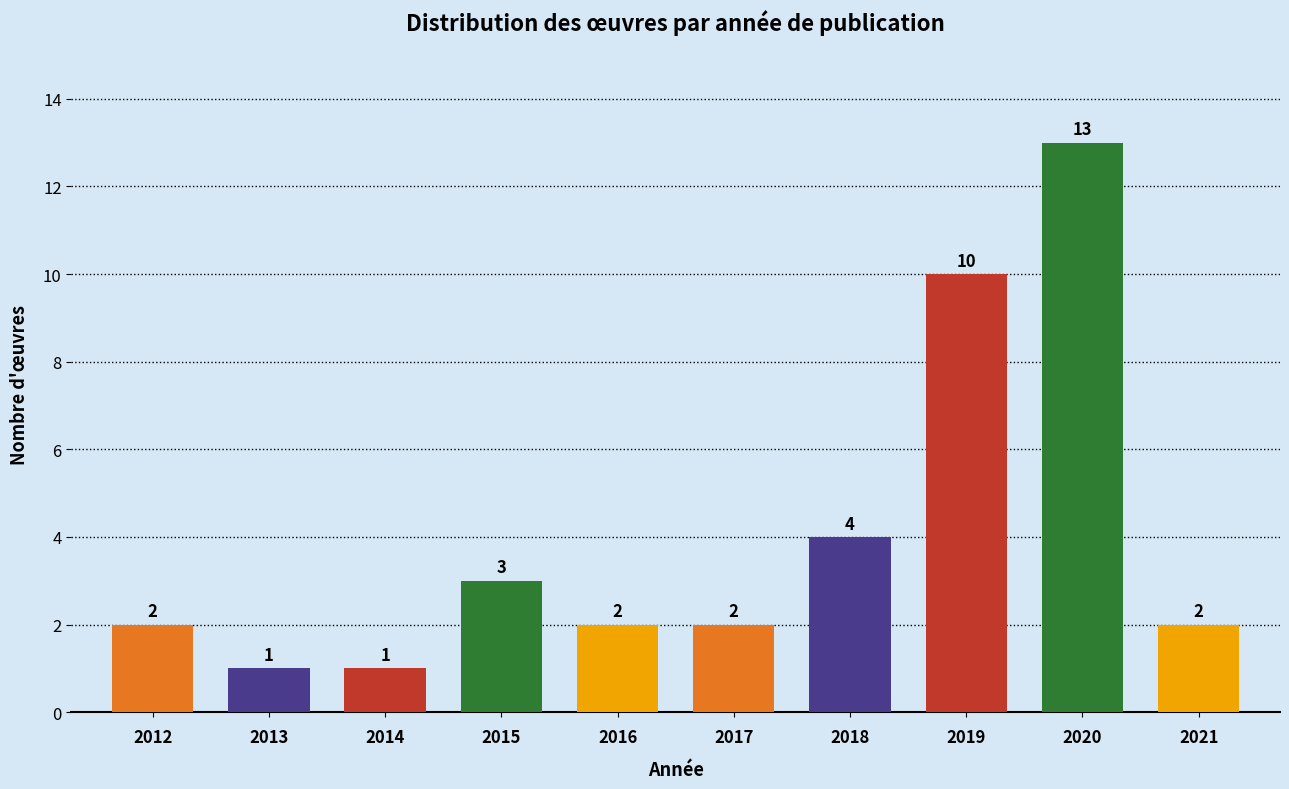

Reading right to left, transcribe all the data shown in this chart.

2021=2	2020=13	2019=10	2018=4	2017=2	2016=2	2015=3	2014=1	2013=1	2012=2